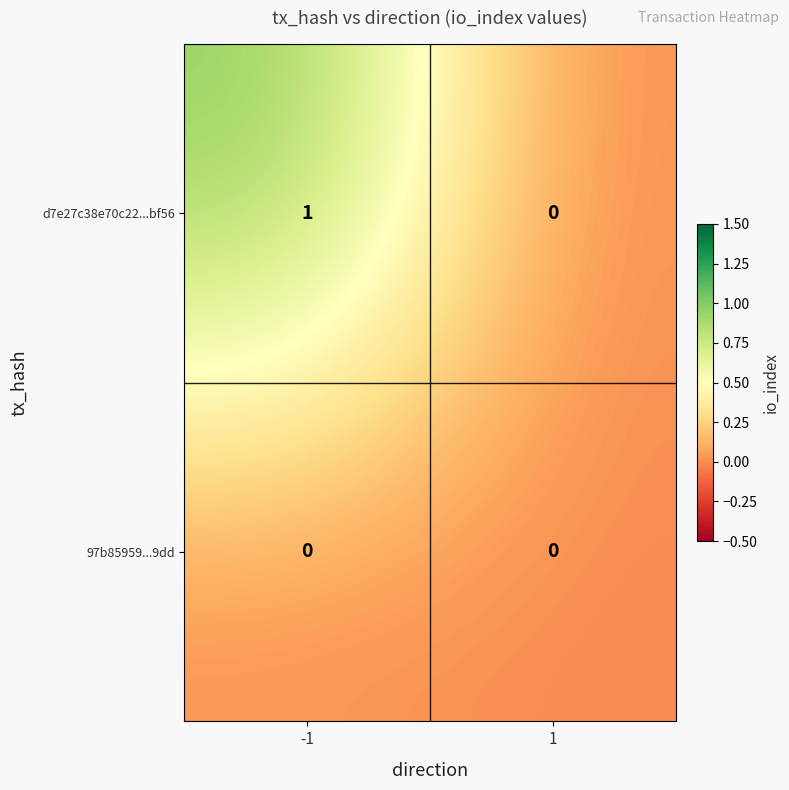

Which series has the widest spread of values?

d7e27c38e70c22...bf56